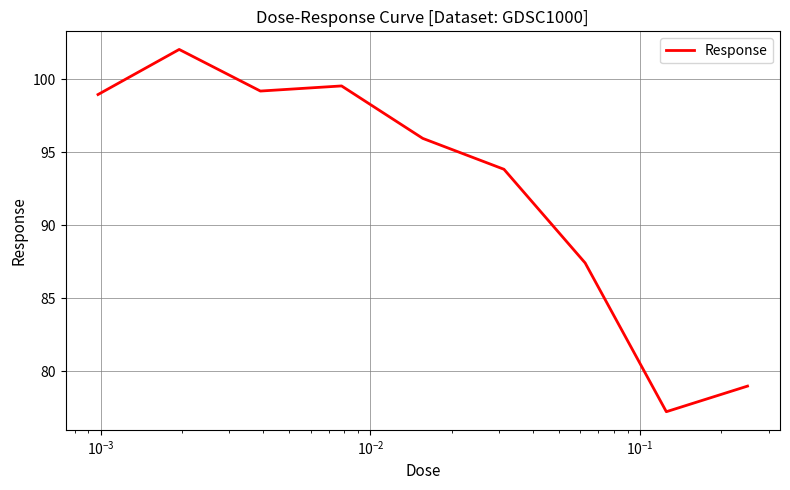

What is the difference between the second highest and second lowest values?

20.6